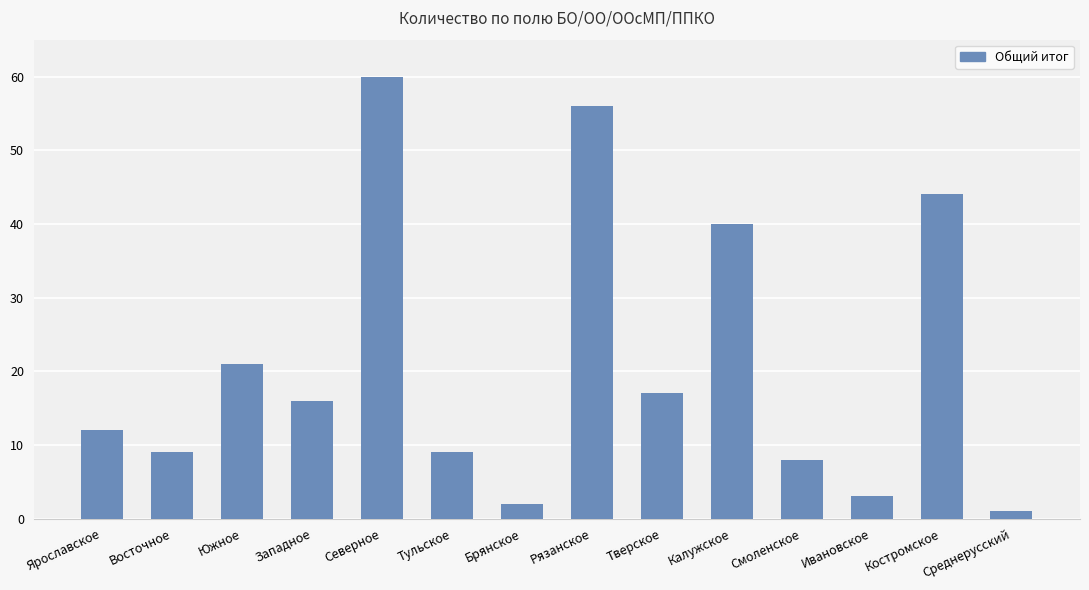

Is it true that the value at Западное is 25?

False